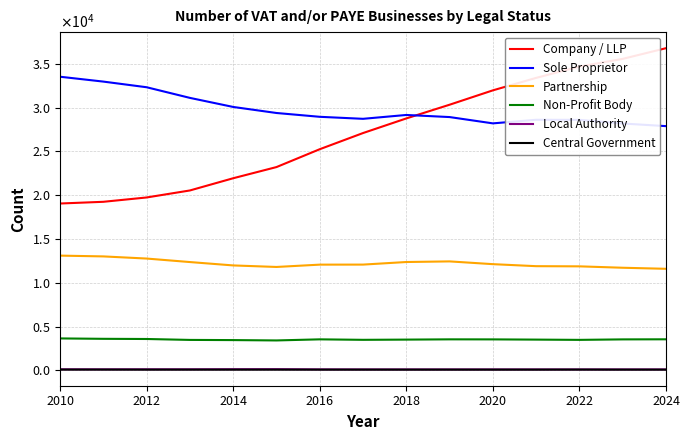

What is the sum of all Non-Profit Body values?

52925